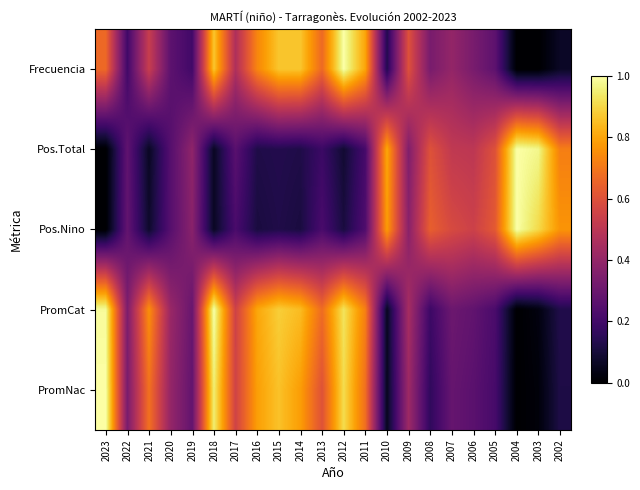

Rank the series at 2022 from highest to lowest value.

PromCat, PromNac, Pos.Nino, Pos.Total, Frecuencia